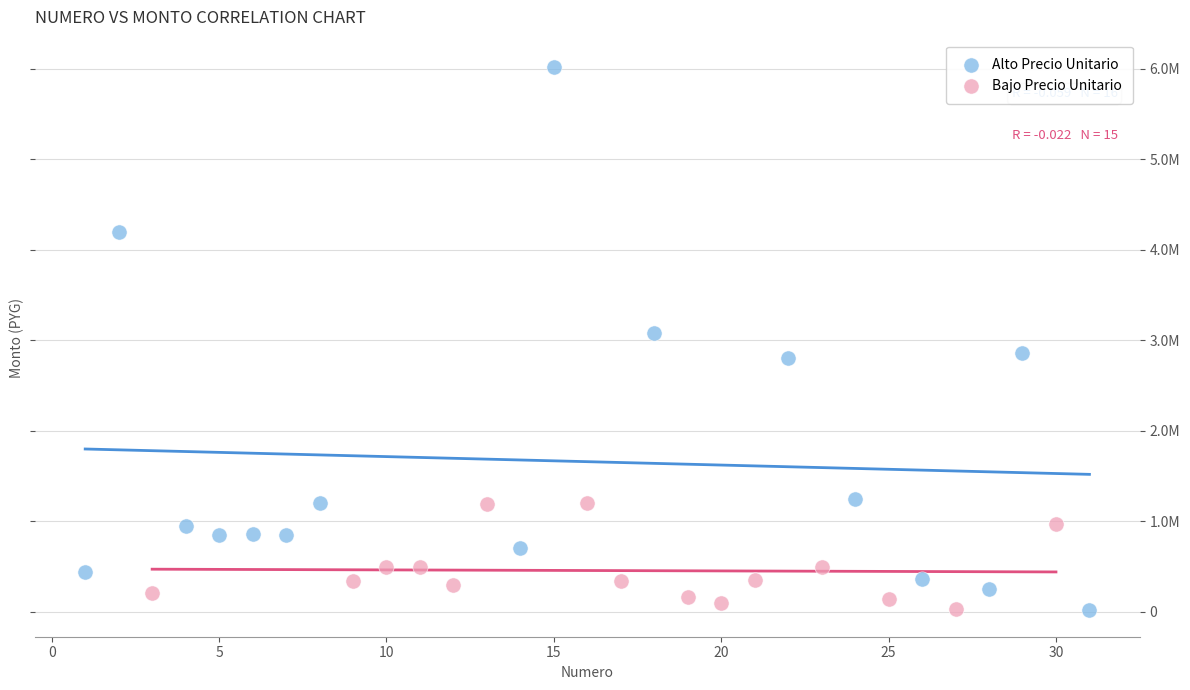

What are all the series names shown in the legend?

Alto Precio Unitario, Bajo Precio Unitario